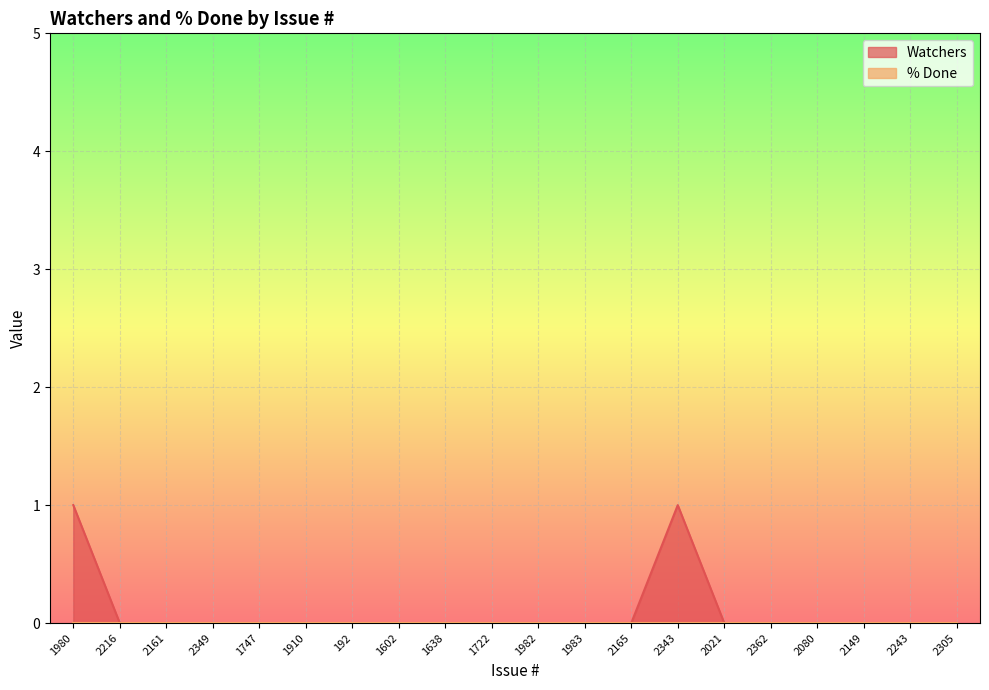

List the labels in order of value, largest first.

1980, 2343, 2216, 2161, 2349, 1747, 1910, 192, 1602, 1638, 1722, 1982, 1983, 2165, 2021, 2362, 2080, 2149, 2243, 2305